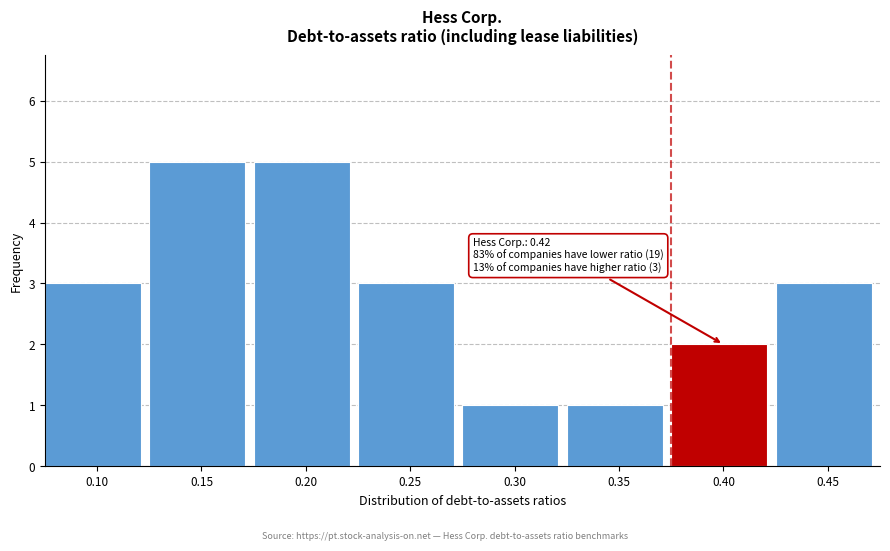

Reading left to right, transcribe all the data shown in this chart.

3	5	5	3	1	1	2	3